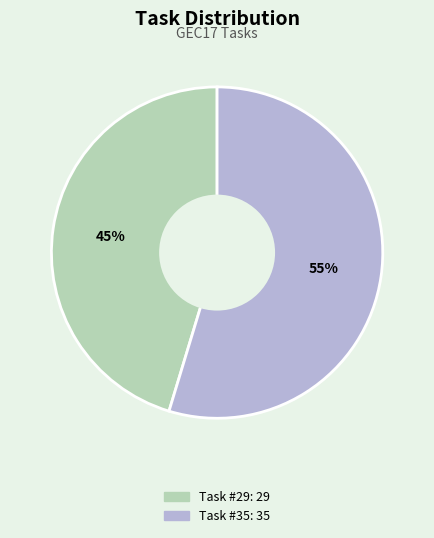

Is there a majority slice in this chart?

Yes